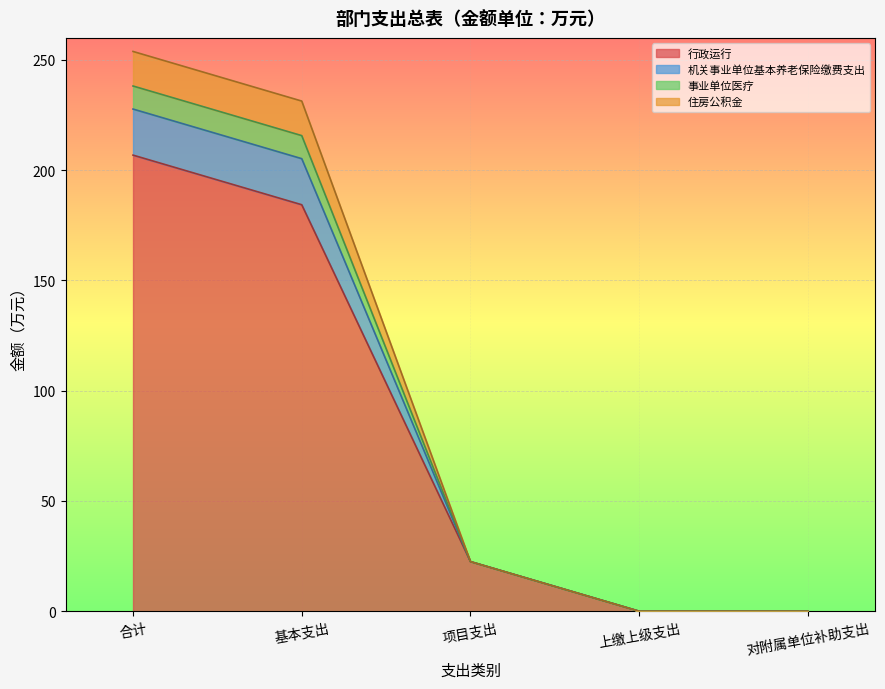

What is the maximum value for 行政运行?

206.8